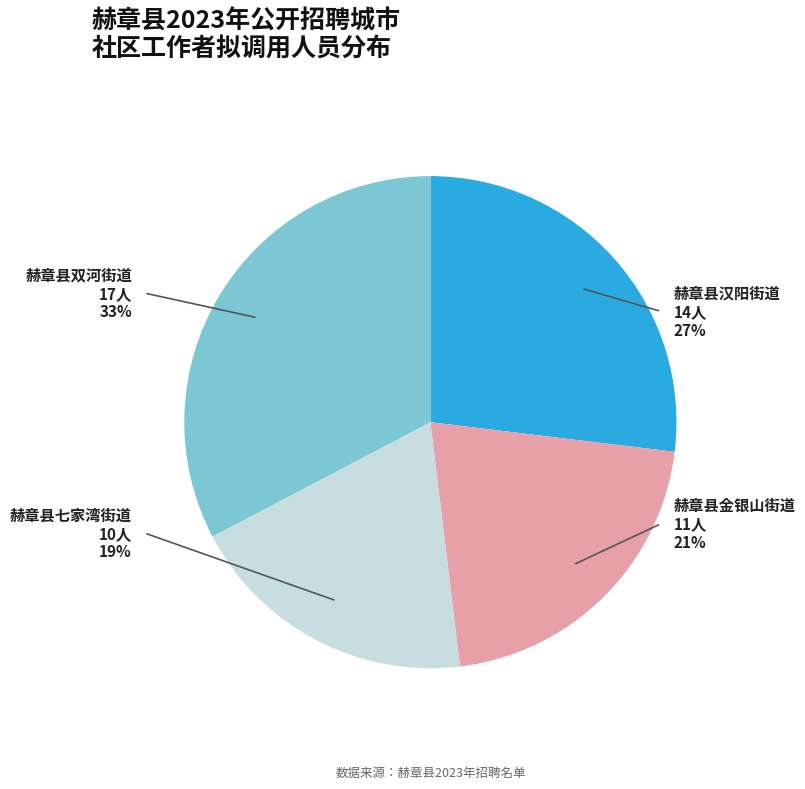

Which slice is the smallest?

赫章县七家湾街道